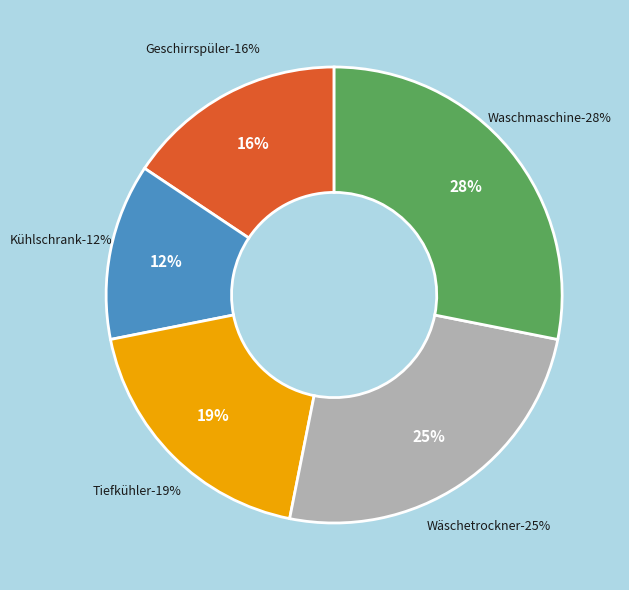

Does Tiefkühler account for over 50% of the chart?

No